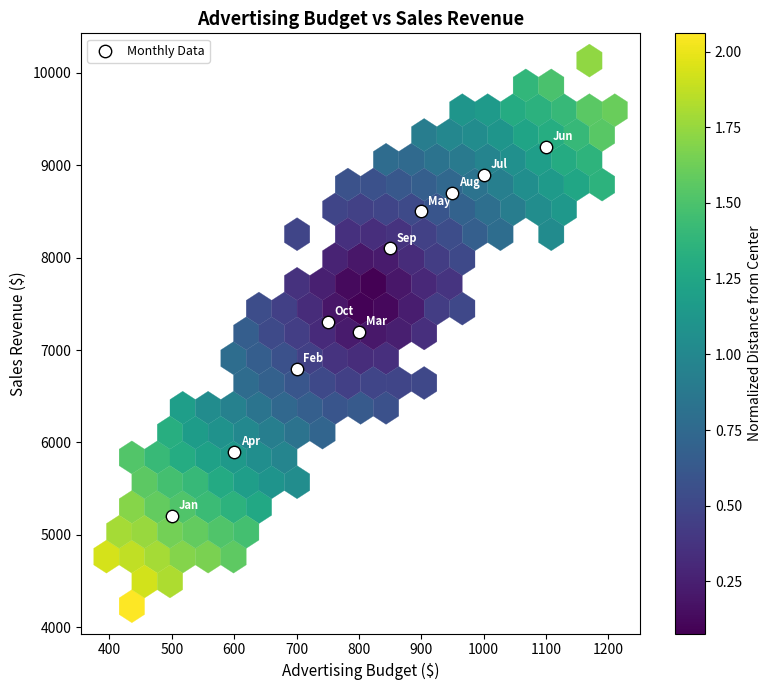

What is the range of X values (max minus min)?

600